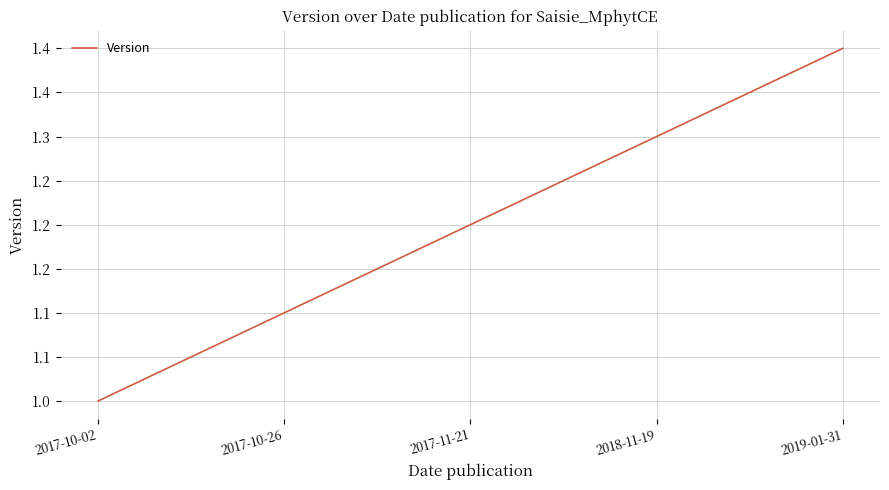

Does the chart display data point markers on the line(s)?

No